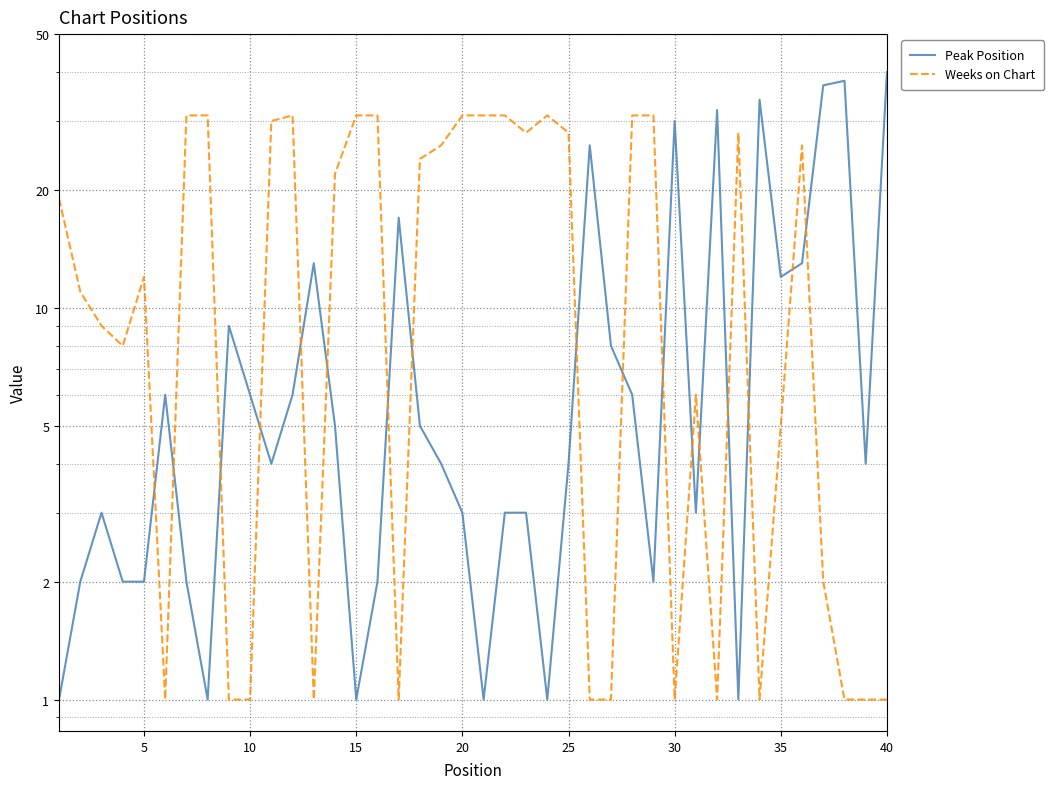

Rank the series by their average value, from lowest to highest.

Peak Position, Weeks on Chart